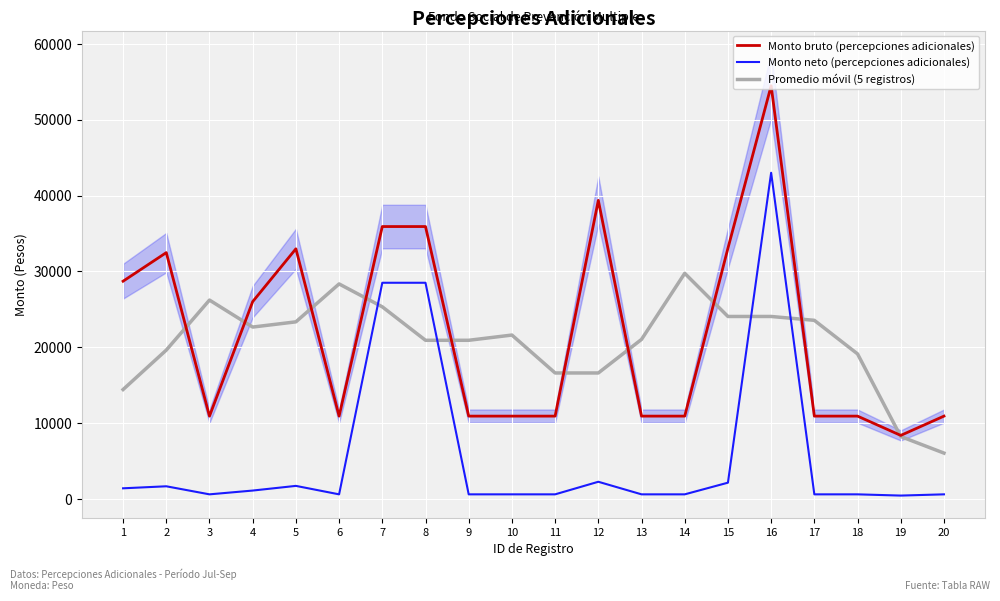

Count the number of data series in this chart.

3